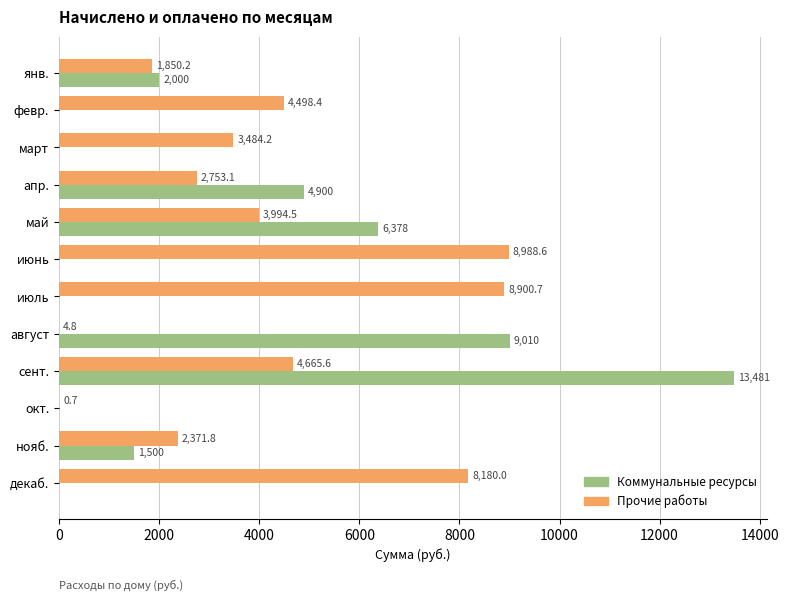

What is the sum of all Прочие работы values?

49692.6